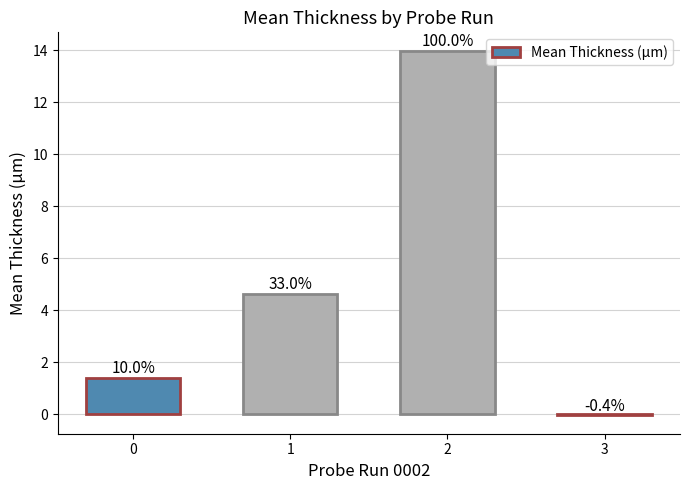

True or false: the data shows 2.2 at 0.

False